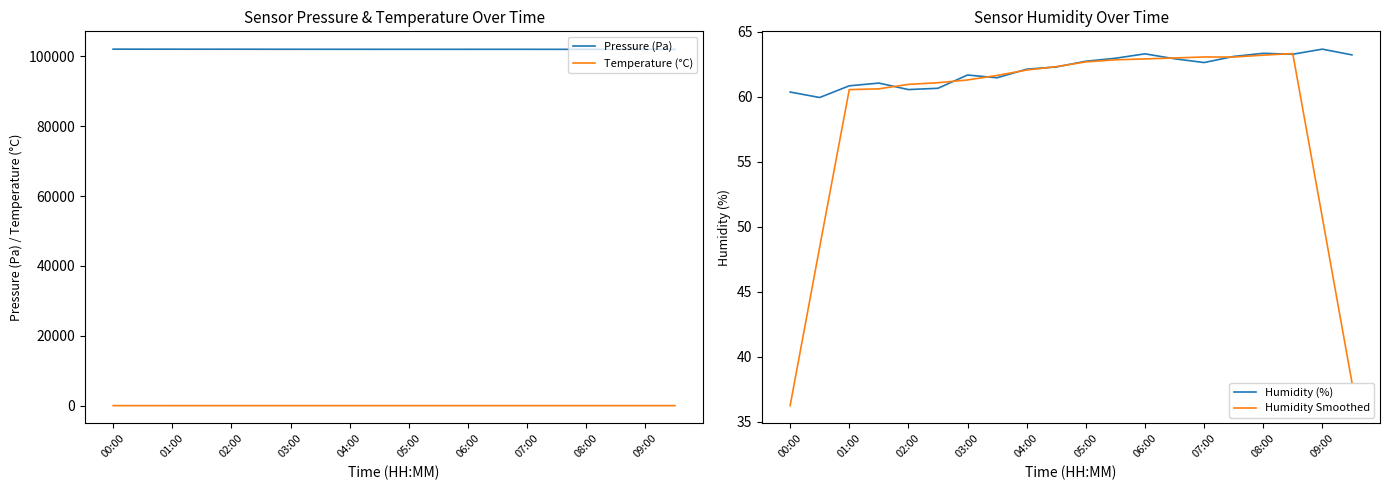

Where is Temperature (°C) nearest to the value 15?

11